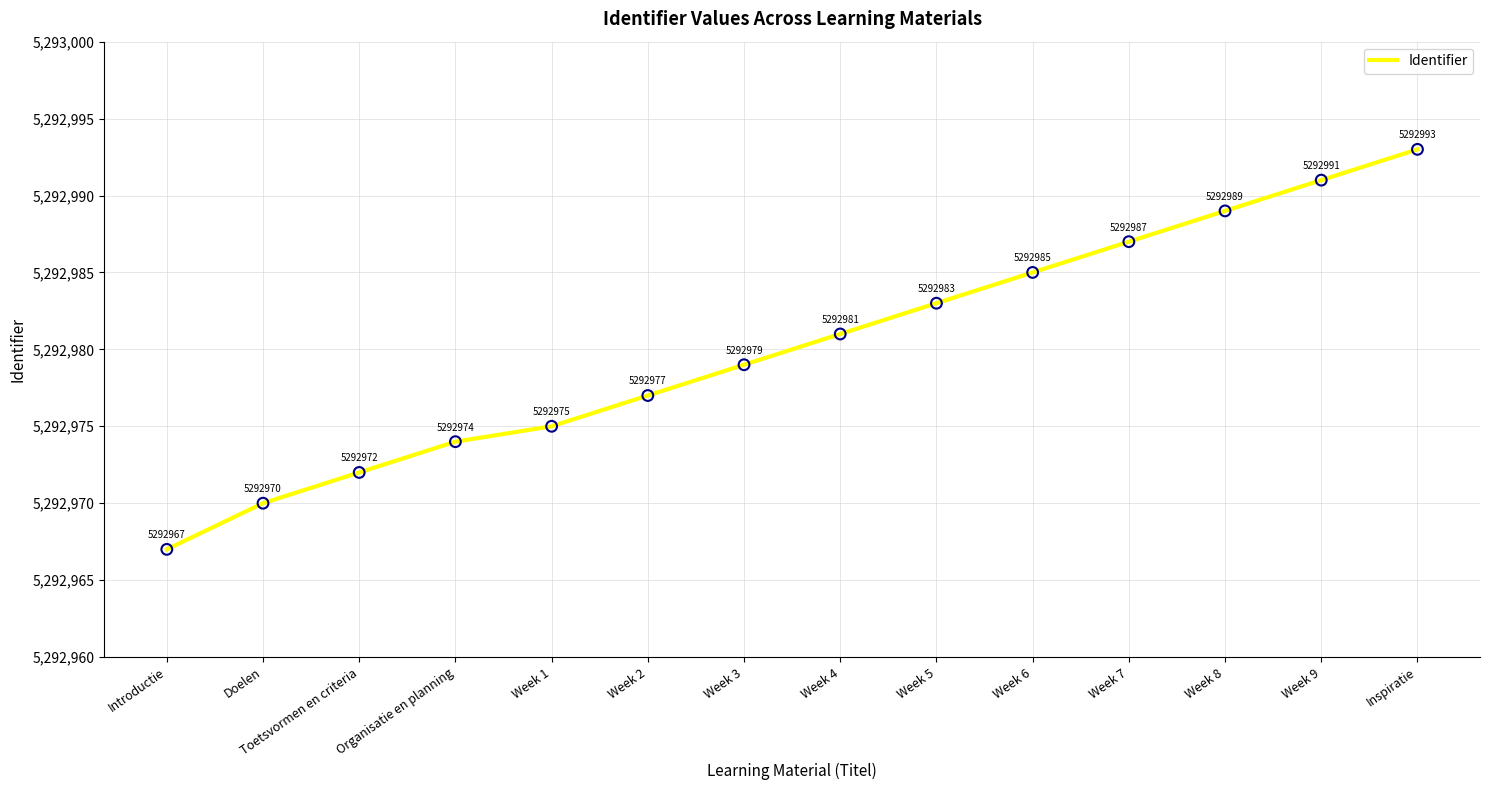

What is the change in value from Week 2 to Week 7?

+10